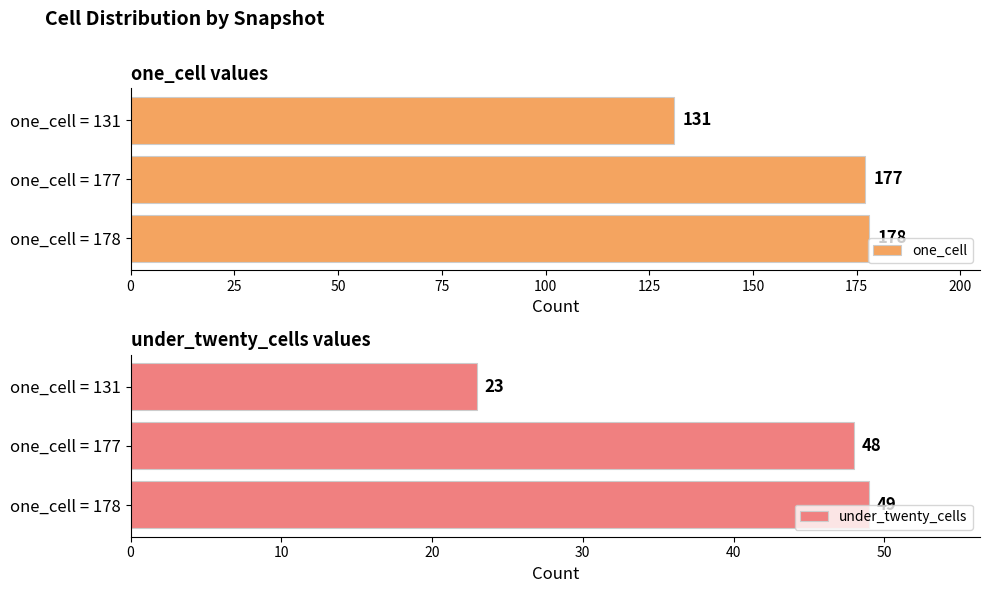

What is the difference between the maximum and minimum values in the one_cell series?

47